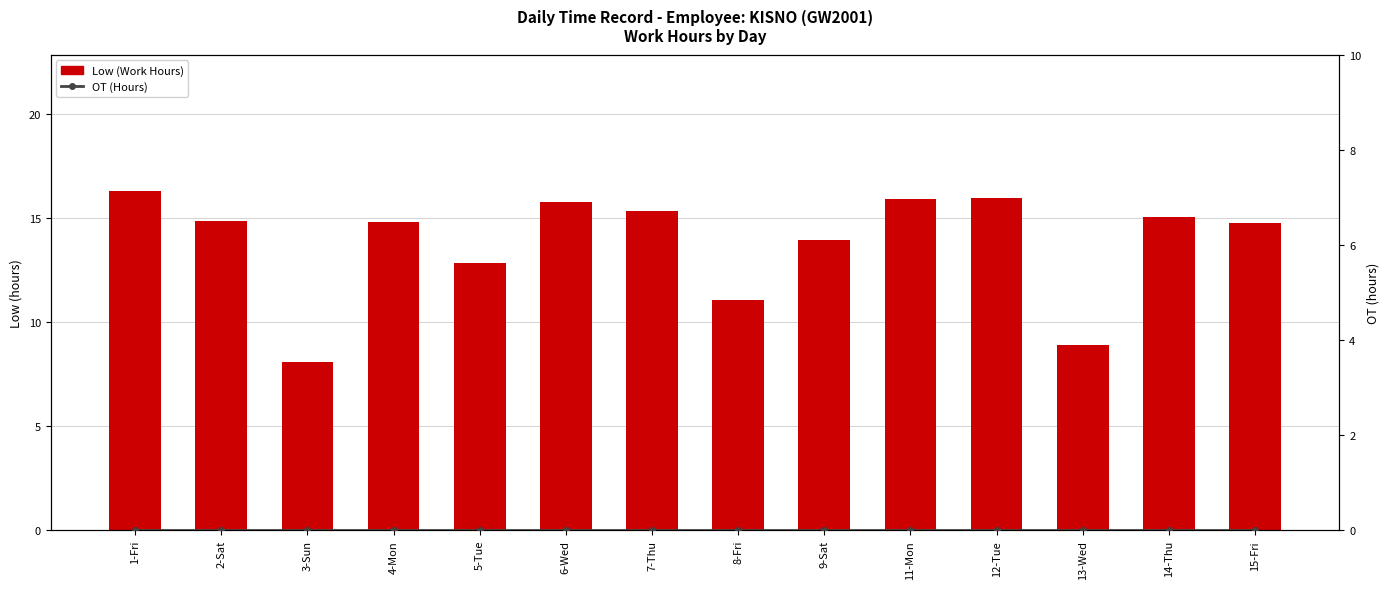

How many series are shown in this chart?

2